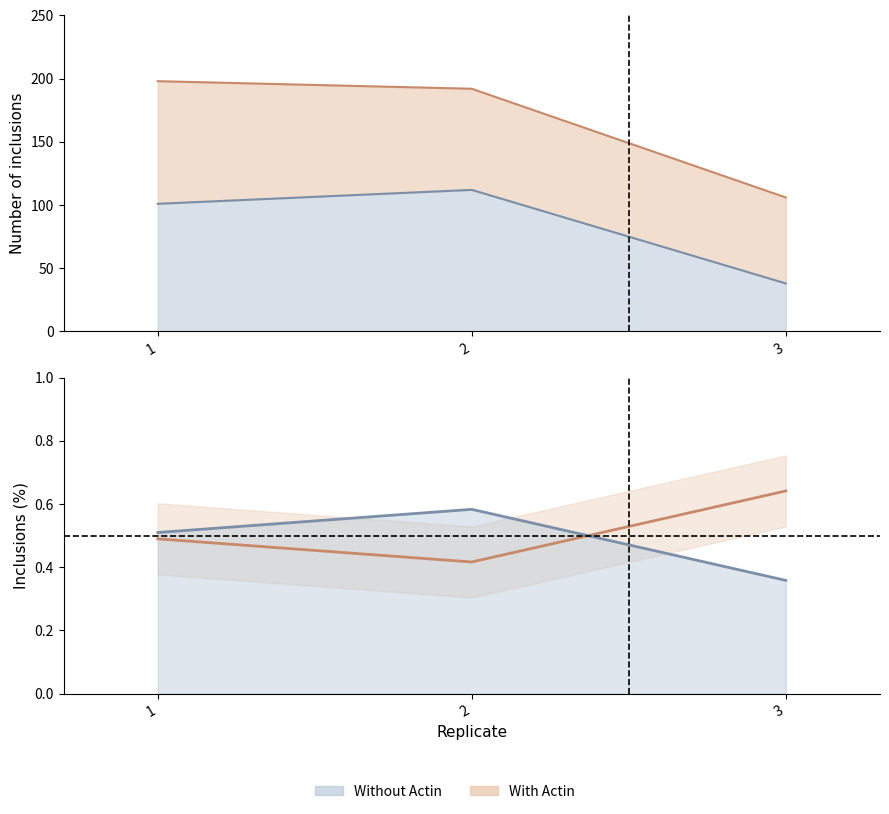

What is the maximum value shown in the chart?

112